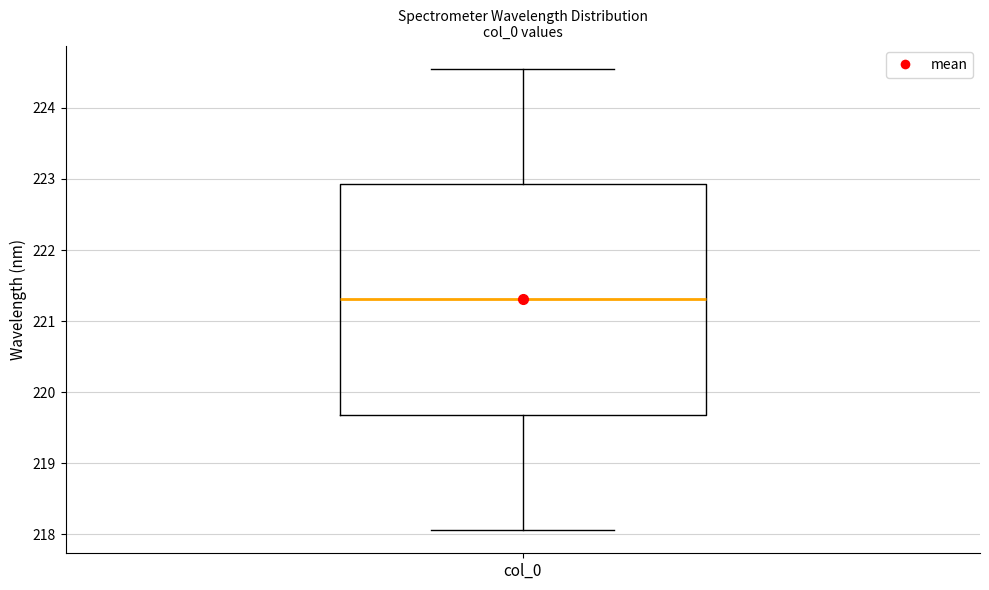

Read this box plot against the y-axis: the position of the median line, the range covered by the box, and the ends of both whiskers. The values are not printed on the chart, so give them approximately, as read against the axis.

median 221.3, box 219.7 to 222.9, whiskers 218.1 to 224.6